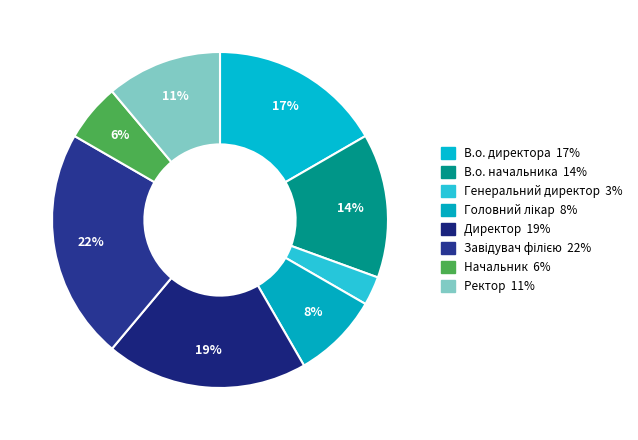

To the nearest percent, what portion does В.о. директора represent?

17%